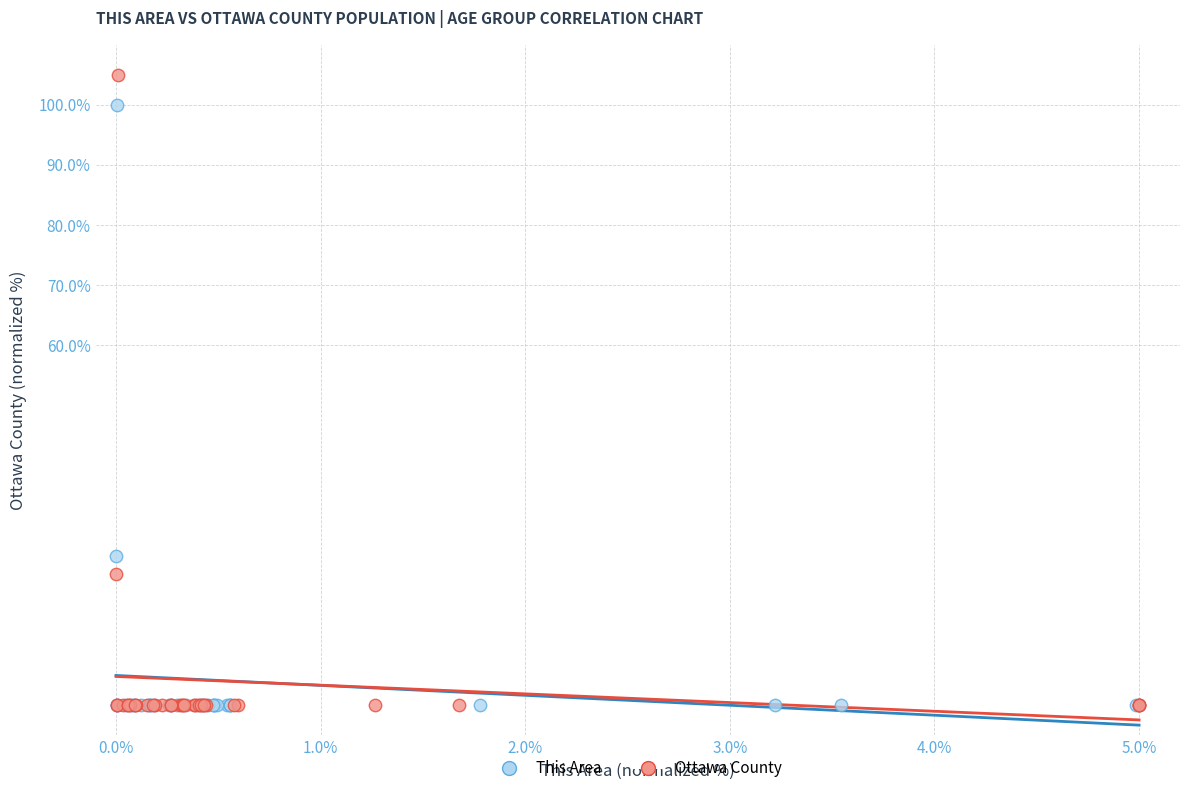

Which series contains the highest Y value?

Ottawa County